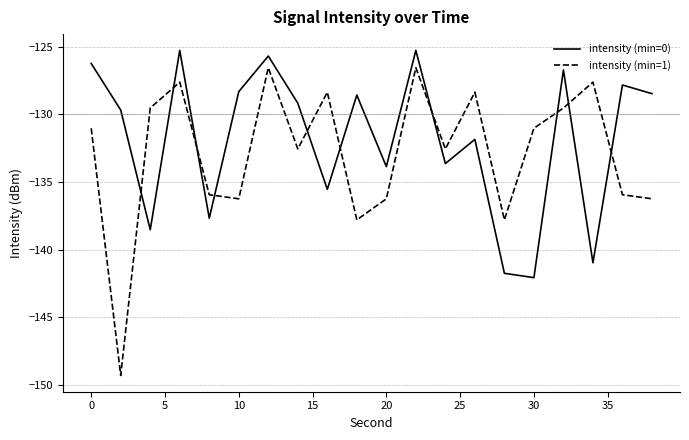

List the series in order of their peak value, lowest first.

intensity (min=1), intensity (min=0)